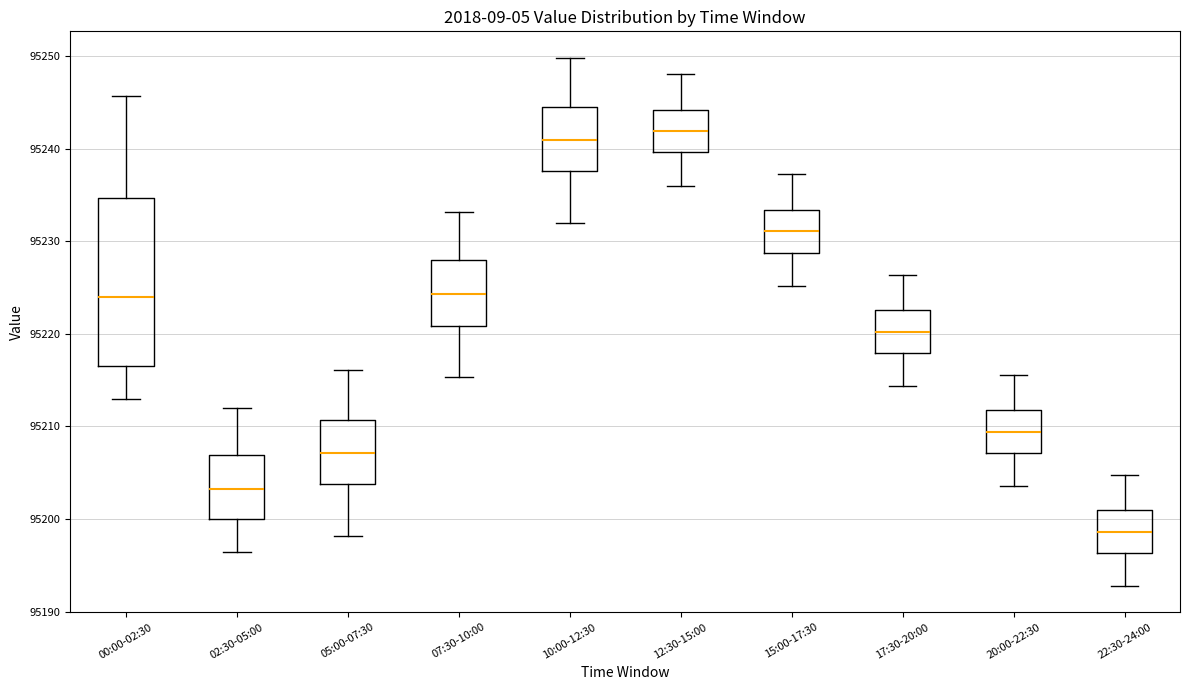

Where does the upper whisker of the box for 22:30-24:00 end on the y-axis? The values are not printed on the chart, so give them approximately, as read against the axis.

95205